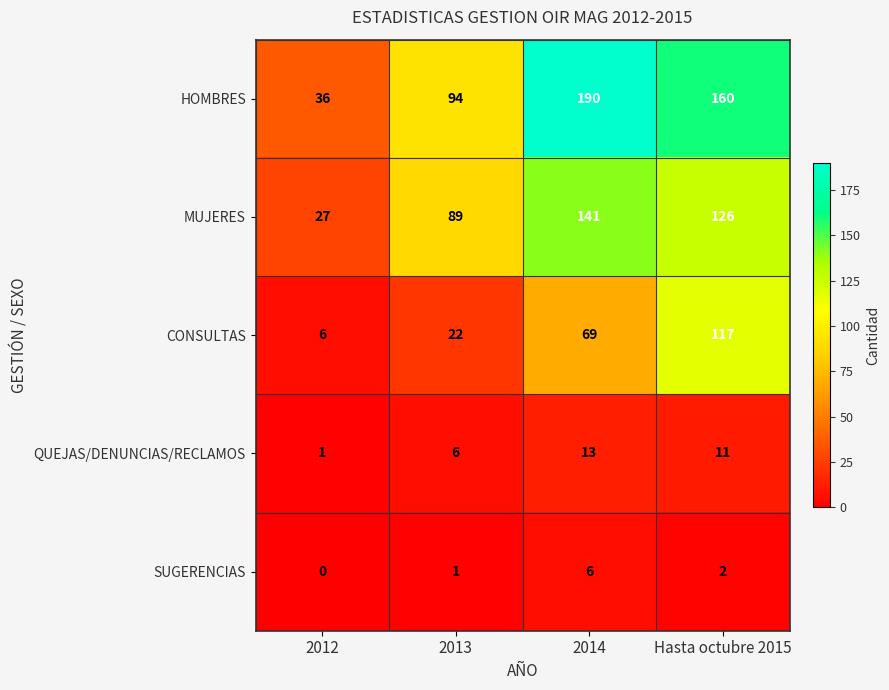

Is it true that QUEJAS/DENUNCIAS/RECLAMOS equals 13 at 2014?

True